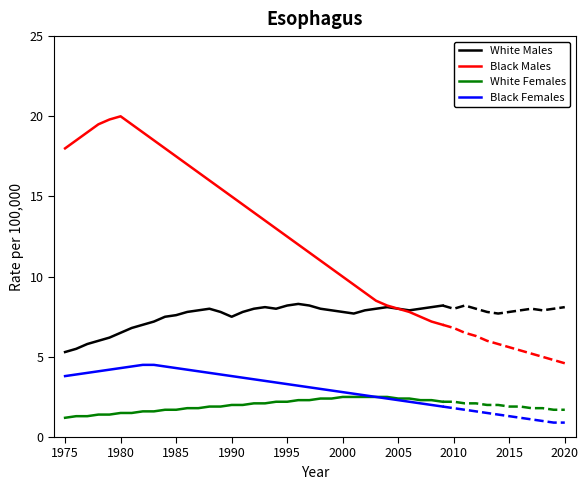

At how many categories does at least one series exceed 15?

15